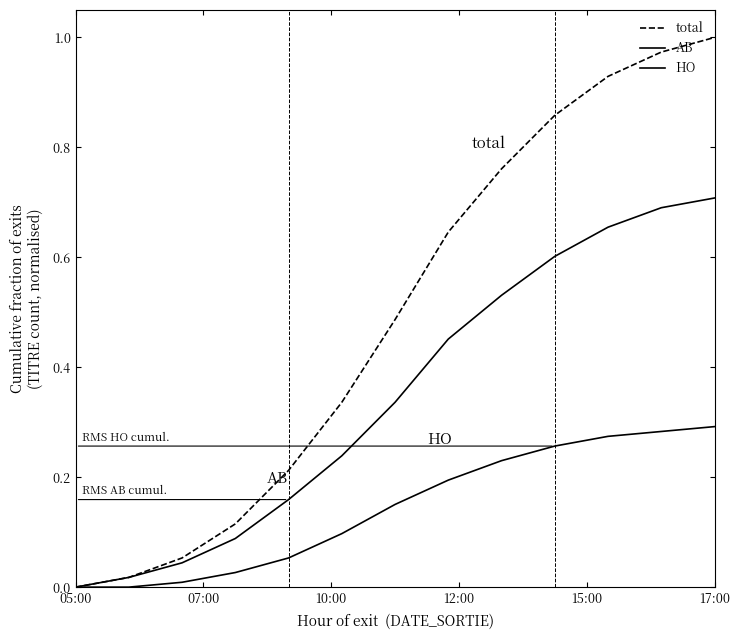

What is the difference between the maximum and second lowest values in the total series?

1.0